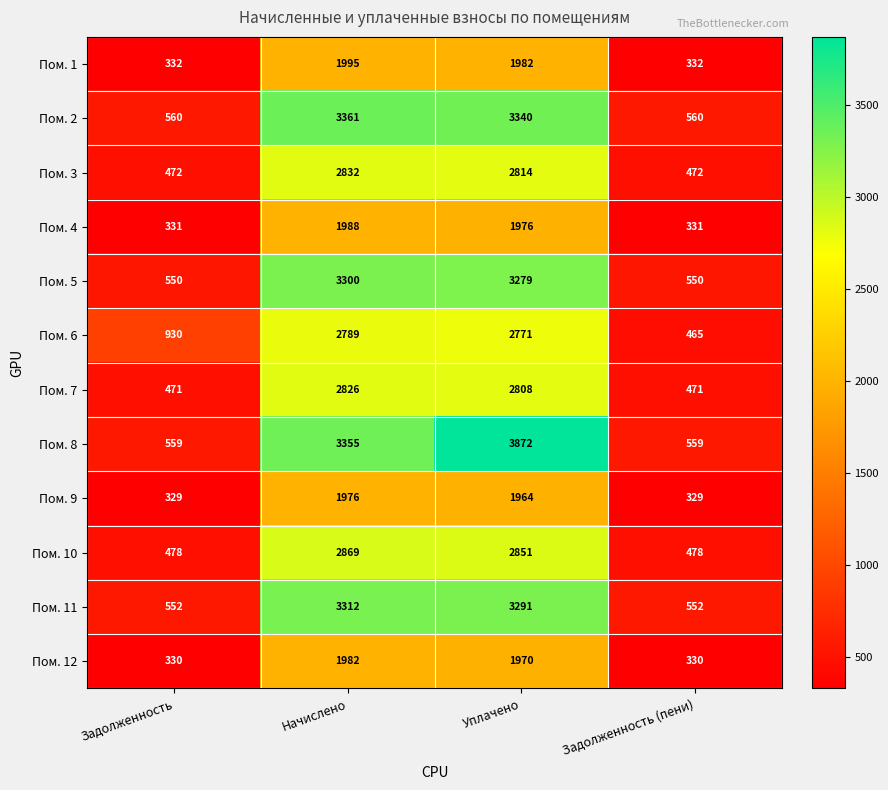

What is the sum of the Пом. 6 values at Задолженность (пени) and Задолженность?

1395